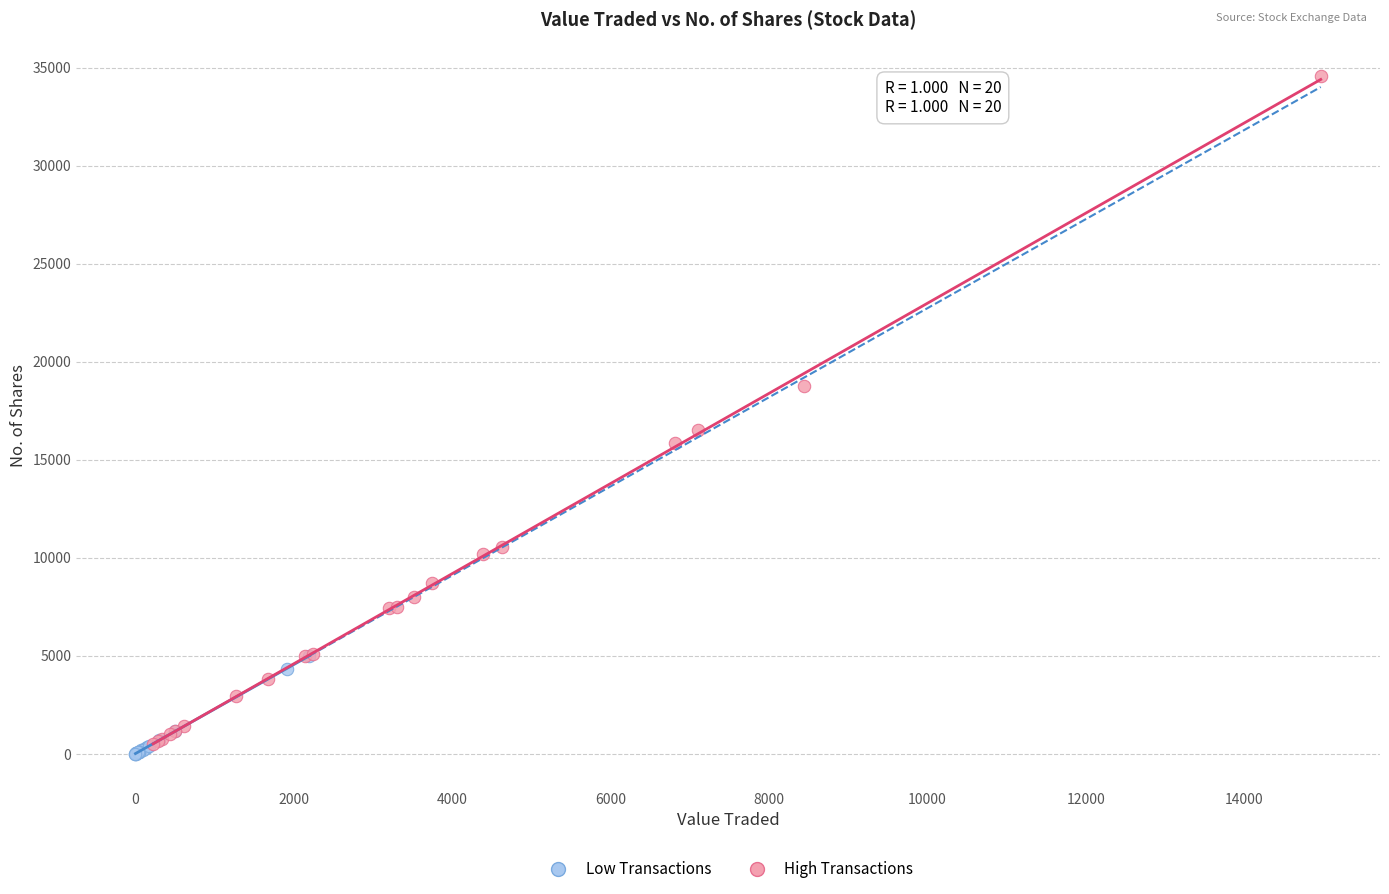

Which series contains the highest Y value?

High Transactions